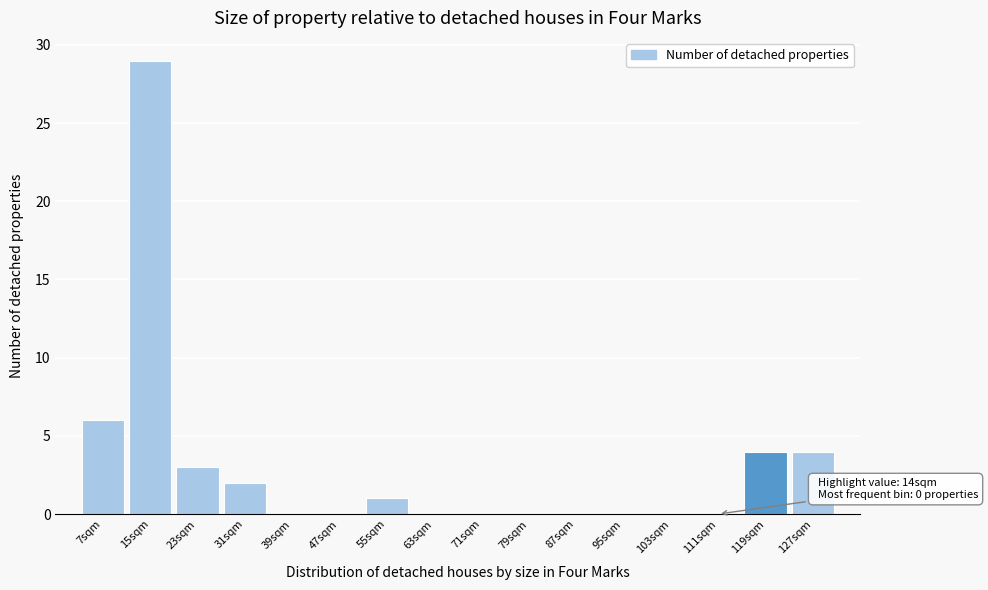

Reading right to left, what are all the values shown in this chart?

127sqm=4	119sqm=4	111sqm=0	103sqm=0	95sqm=0	87sqm=0	79sqm=0	71sqm=0	63sqm=0	55sqm=1	47sqm=0	39sqm=0	31sqm=2	23sqm=3	15sqm=29	7sqm=6